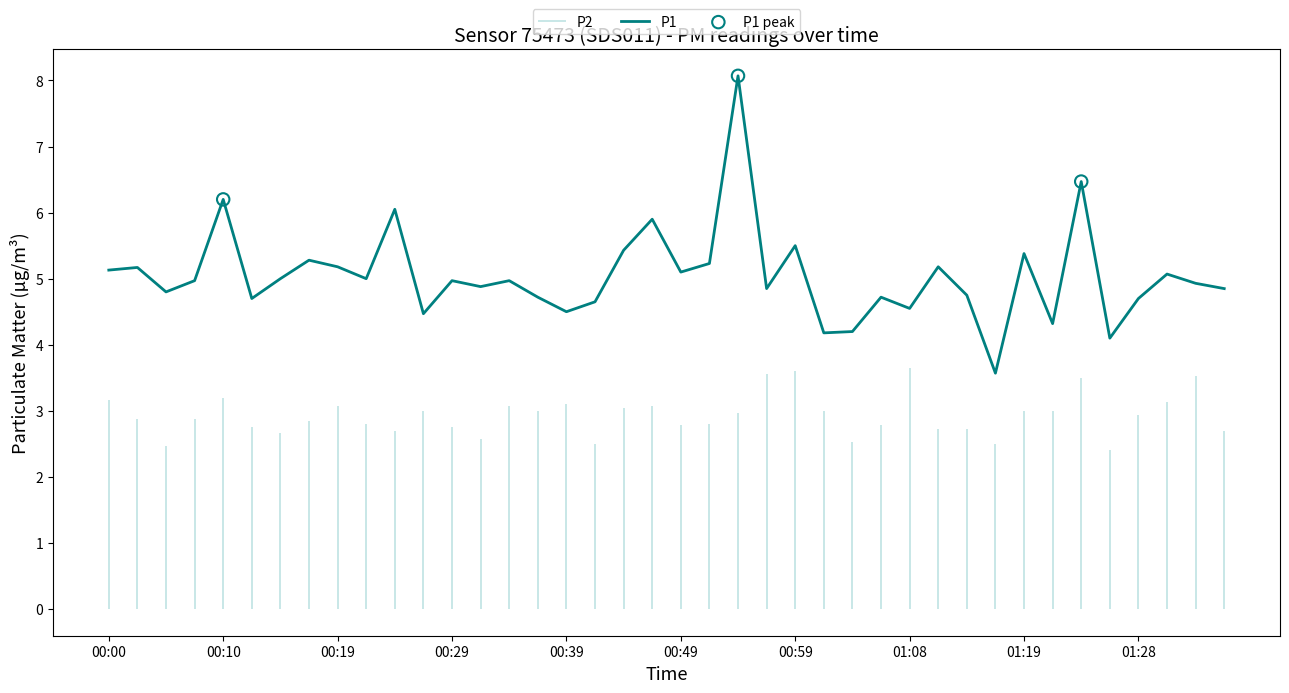

Between 00:59 and 01:26, which is larger?

00:59